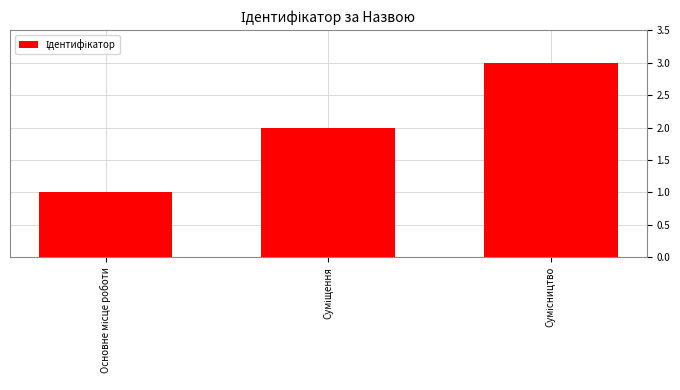

What is the greatest value displayed?

3